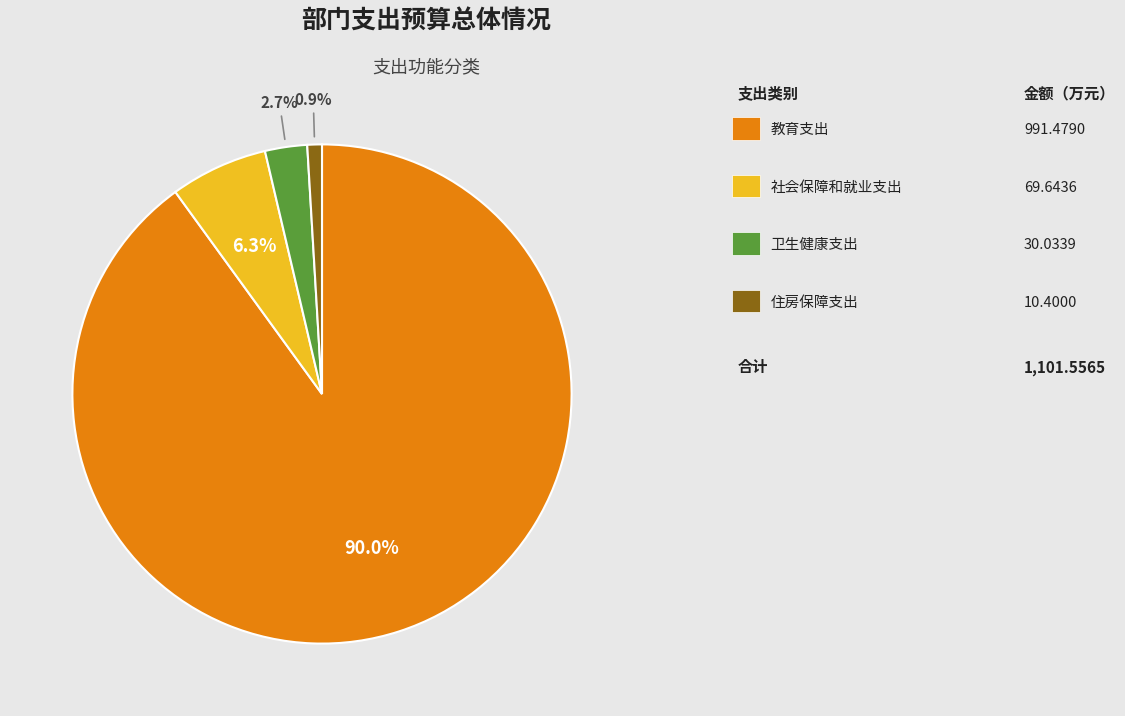

Is there any slice that represents more than half of the pie?

Yes